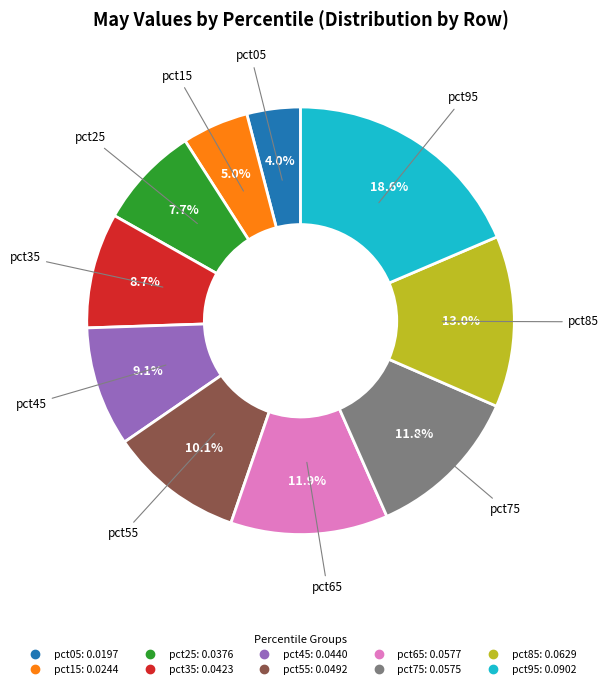

What is the smallest slice in the pie chart?

pct05